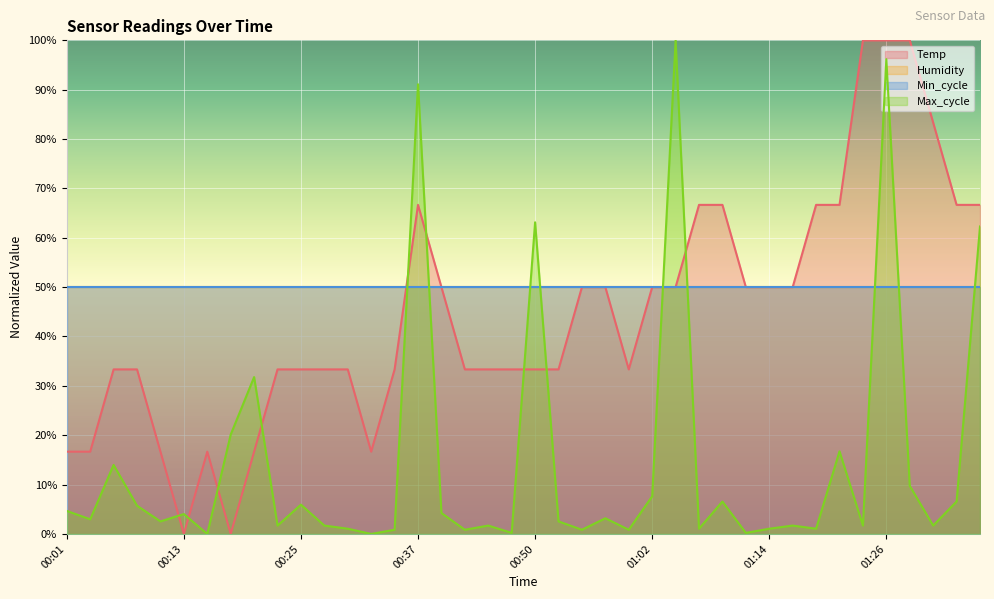

Does the chart display data point markers on the line(s)?

No